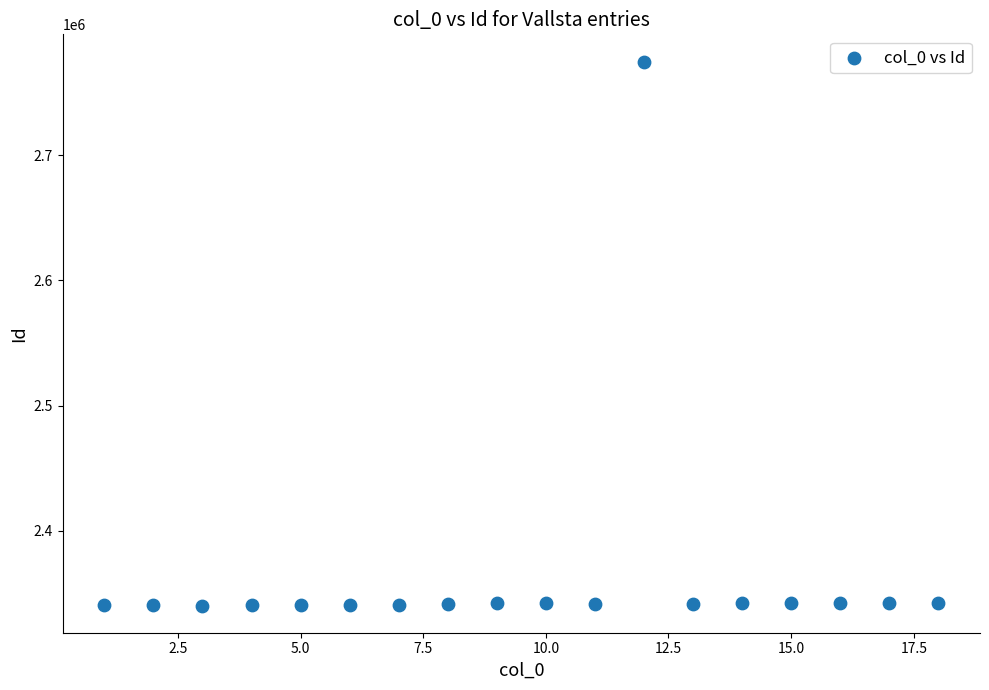

What is the range of X values (max minus min)?

17